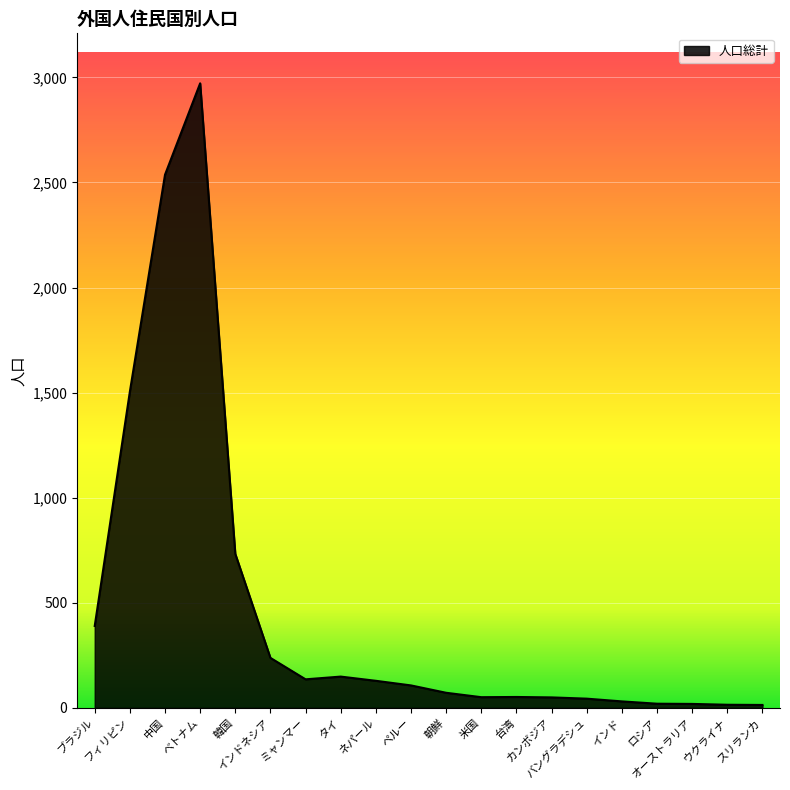

Between カンボジア and ミャンマー, which is larger?

ミャンマー